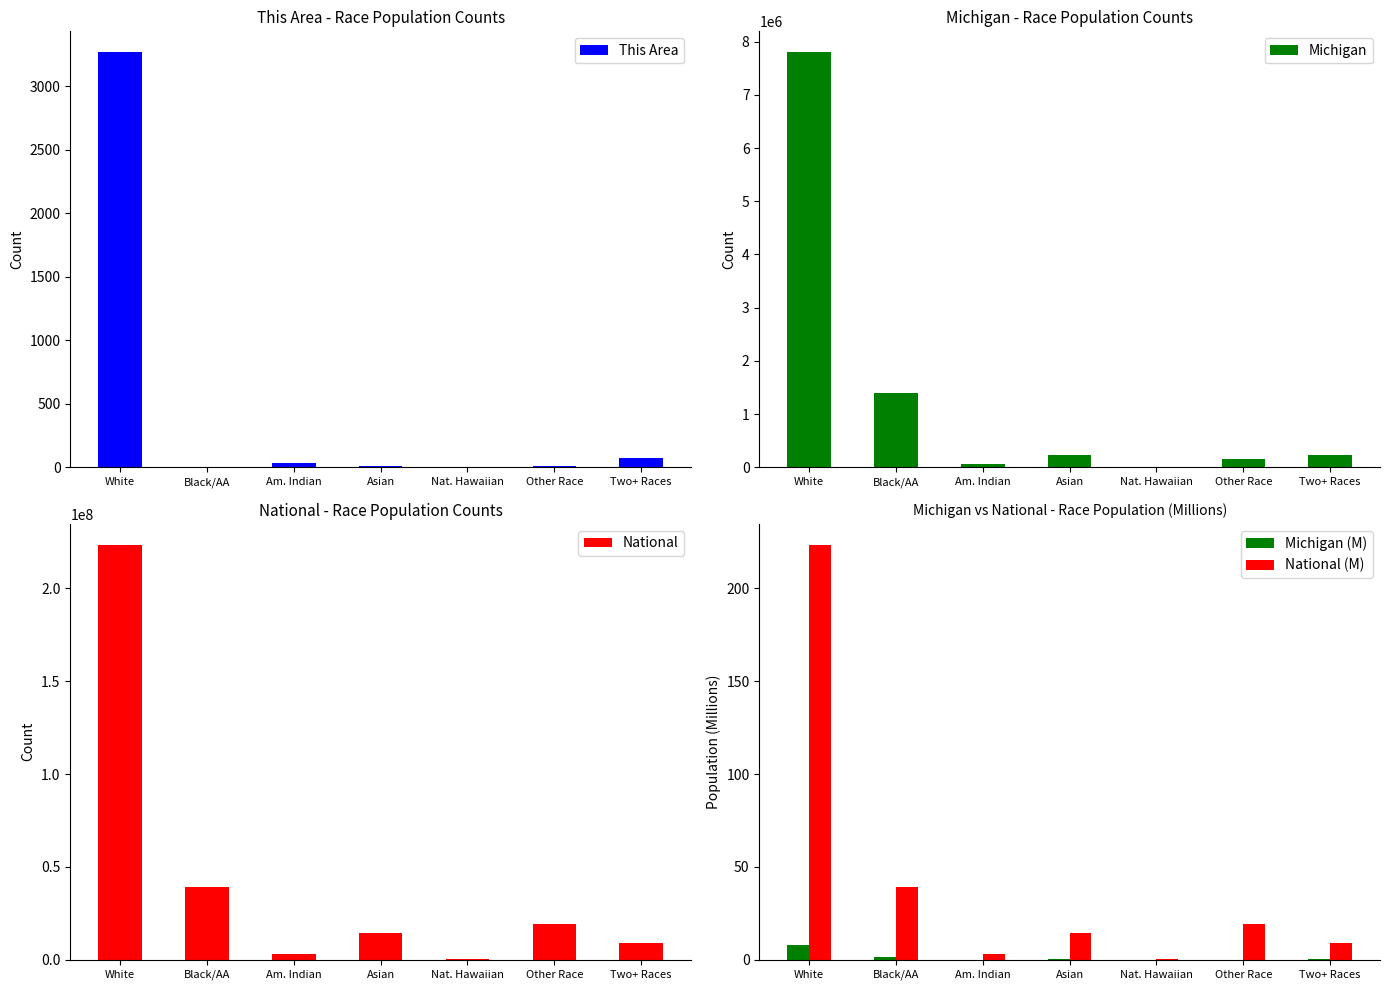

List the labels in order of Michigan value, smallest first.

Nat. Hawaiian, Am. Indian, Other Race, Two+ Races, Asian, Black/AA, White